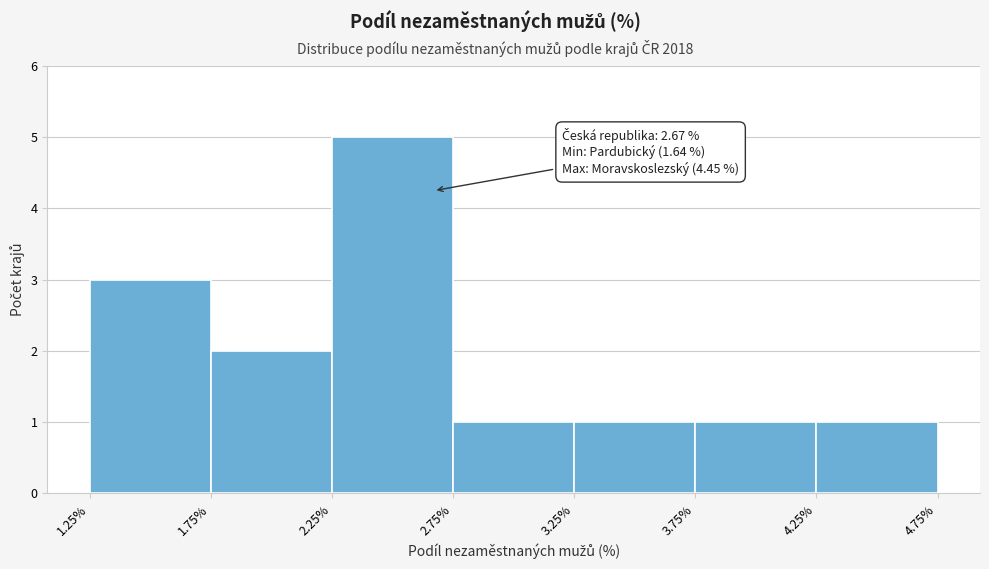

Over which range of the x-axis is the bar tallest?

2.25% to 2.75%